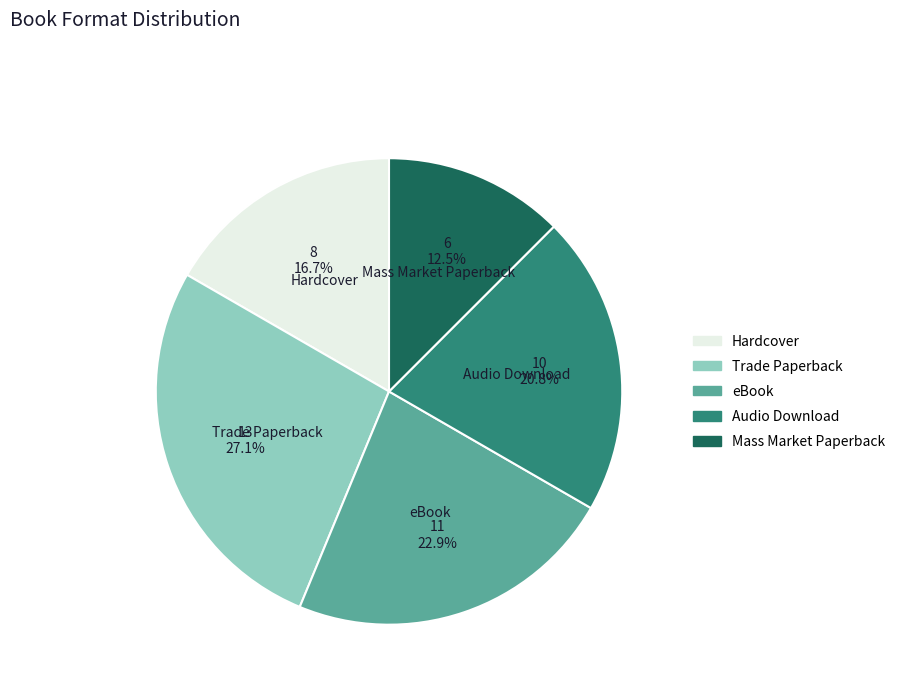

What is the ratio of the value at Mass Market Paperback to the value at Trade Paperback?

0.5